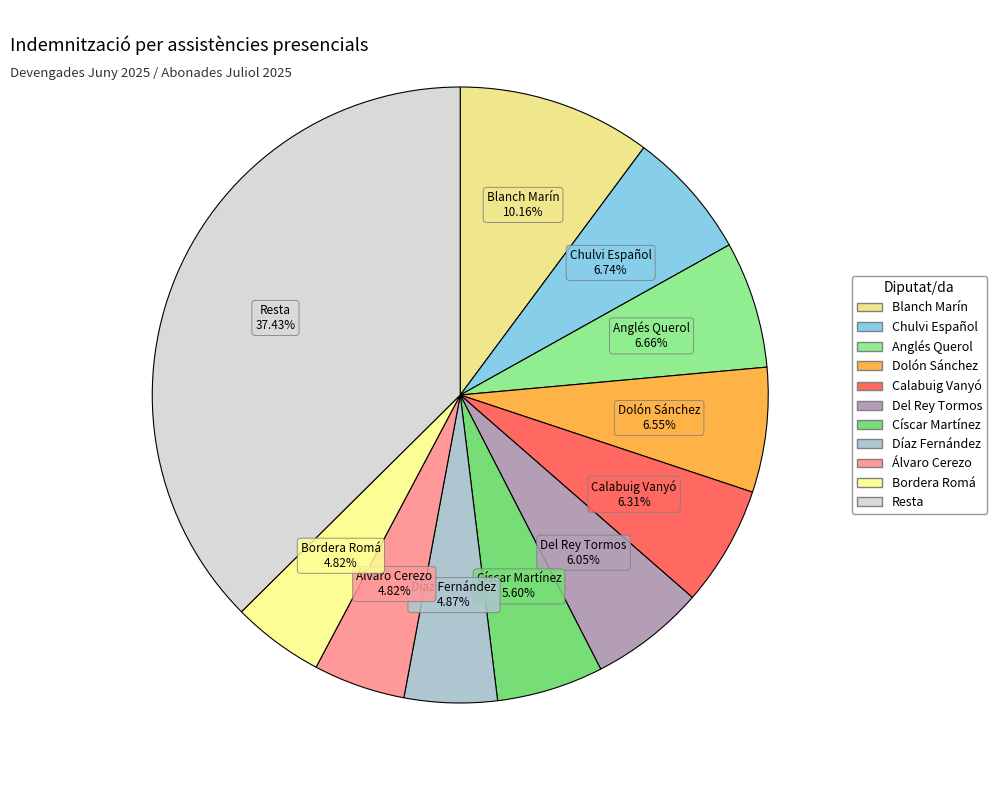

How many slices are in this pie chart?

11